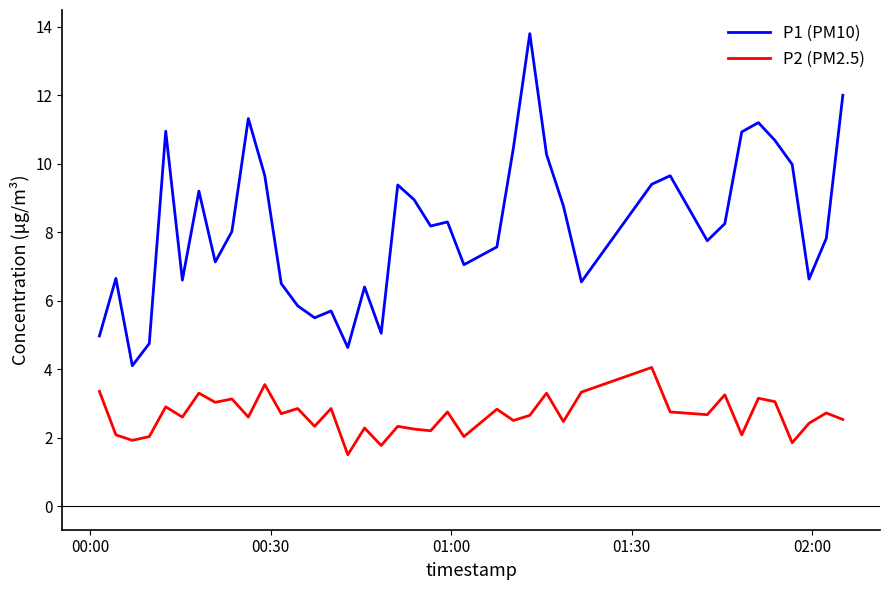

Which series has the largest total across all categories?

P1 (PM10)